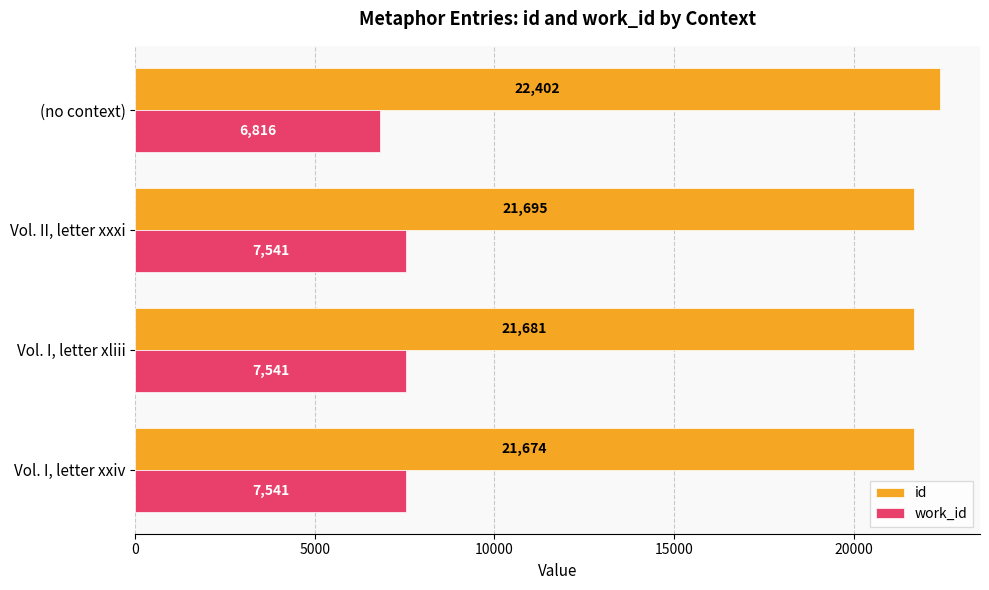

What is the difference between the maximum and minimum values in the work_id series?

725